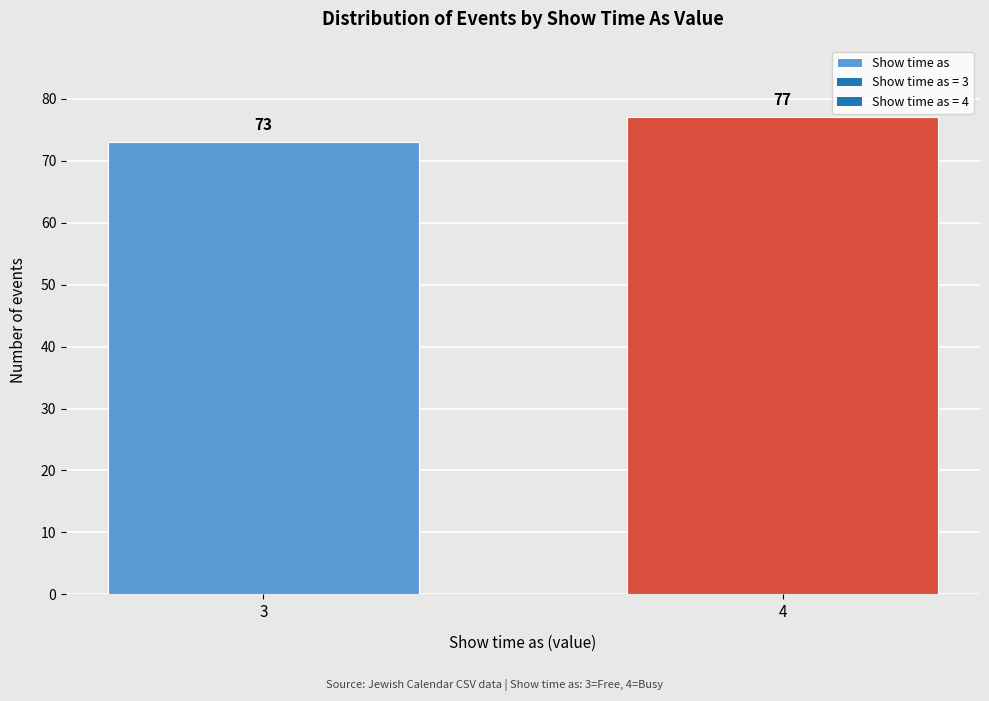

Reading left to right, transcribe all the data shown in this chart.

3=73	4=77